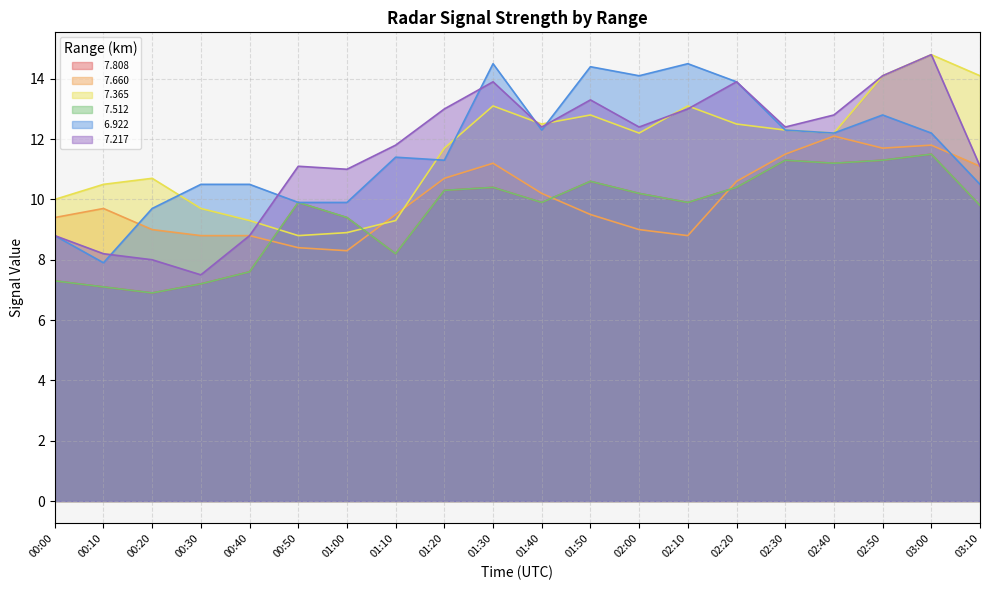

Which series has the largest total across all categories?

  6.922